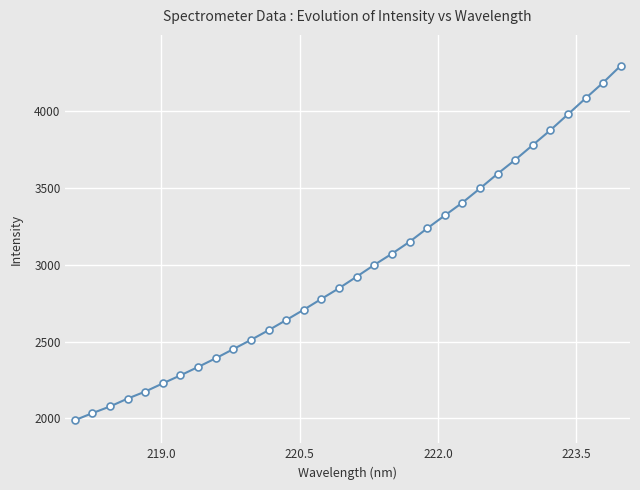

What is the maximum value shown in the chart?

4294.8